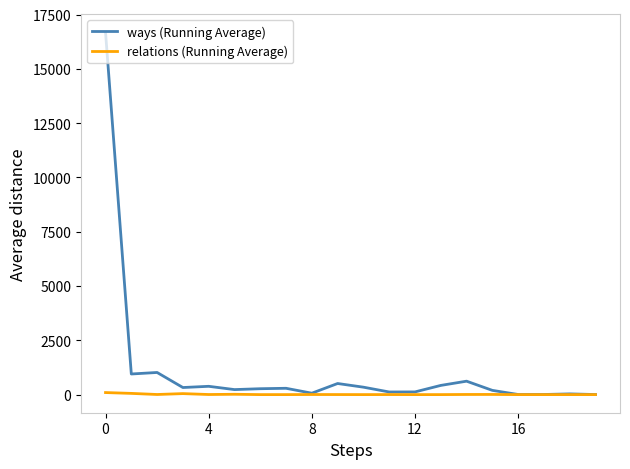

List the series in order of their overall mean, highest first.

ways (Running Average), relations (Running Average)